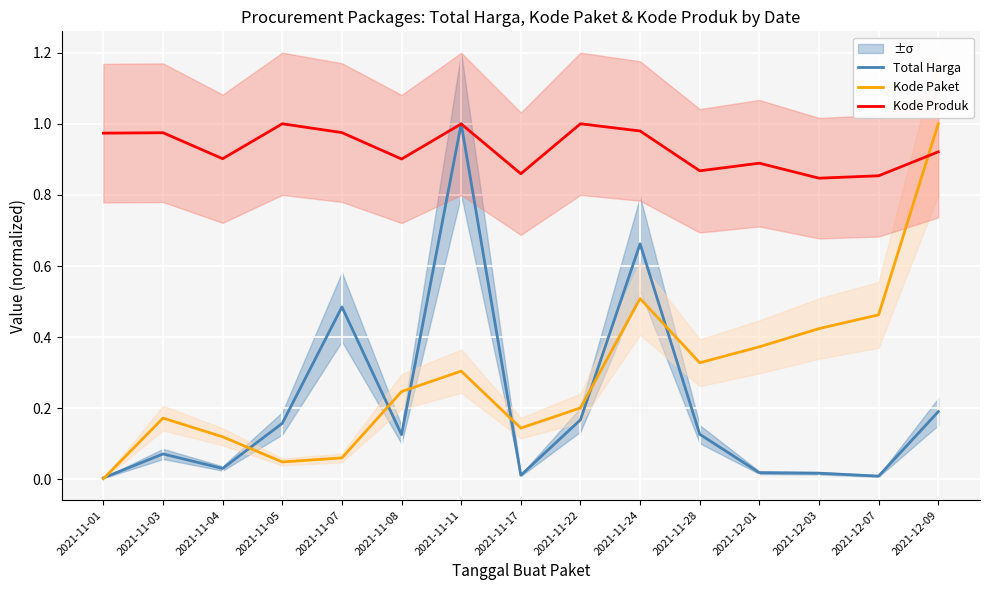

The value of Total Harga at 2021-11-08 is 0.1. True or false?

True